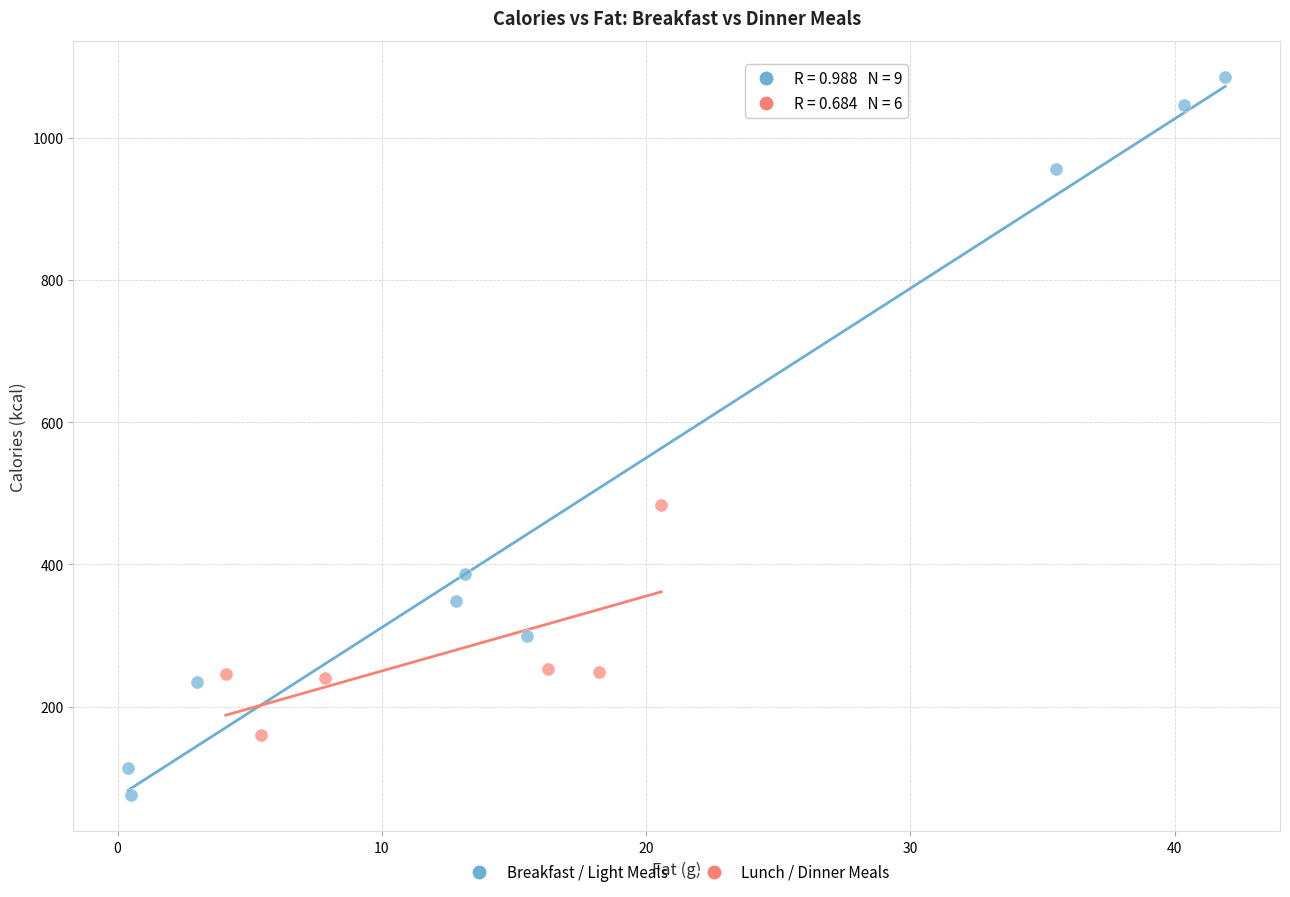

Which series has the widest spread of Y values?

Breakfast / Light Meals